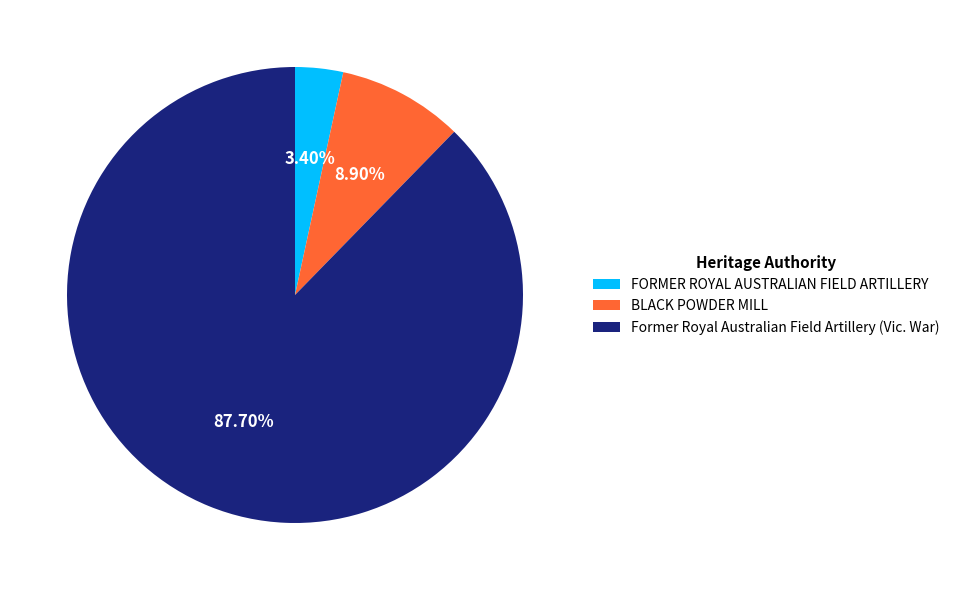

Which slice represents more than half of the pie?

Former Royal Australian Field Artillery (Vic. War)